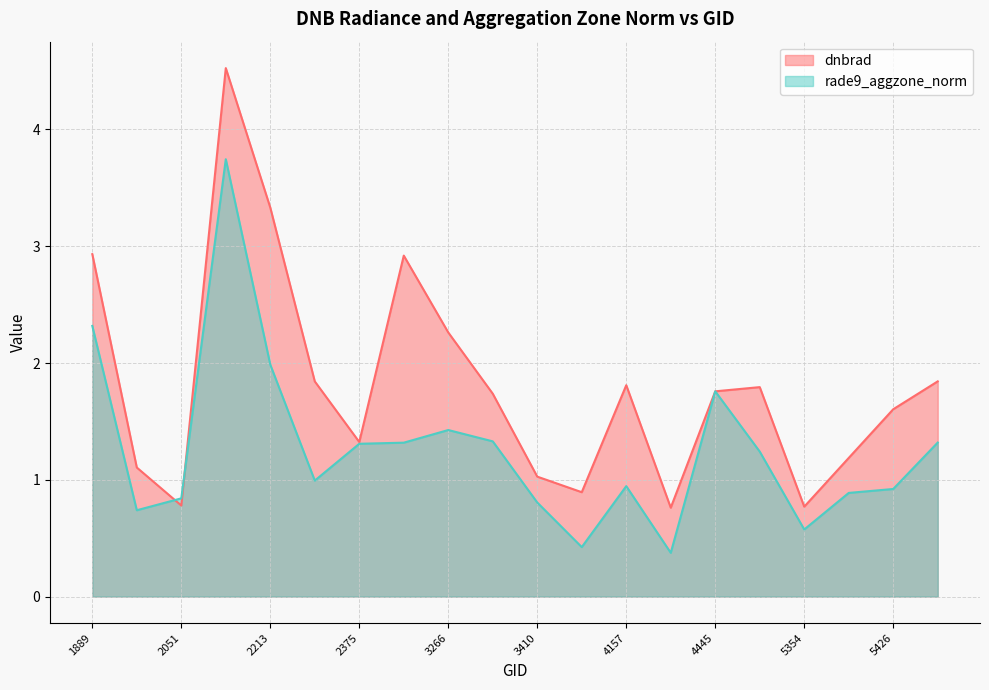

What is the approximate value of dnbrad at 2051?

0.8